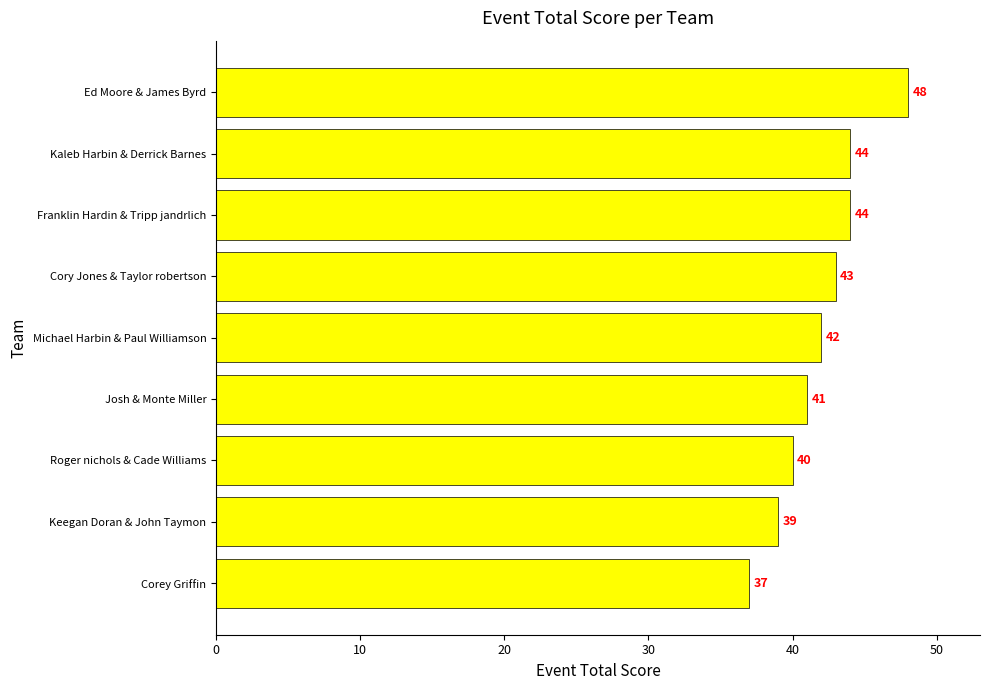

Which category has the highest value across all series?

Ed Moore & James Byrd